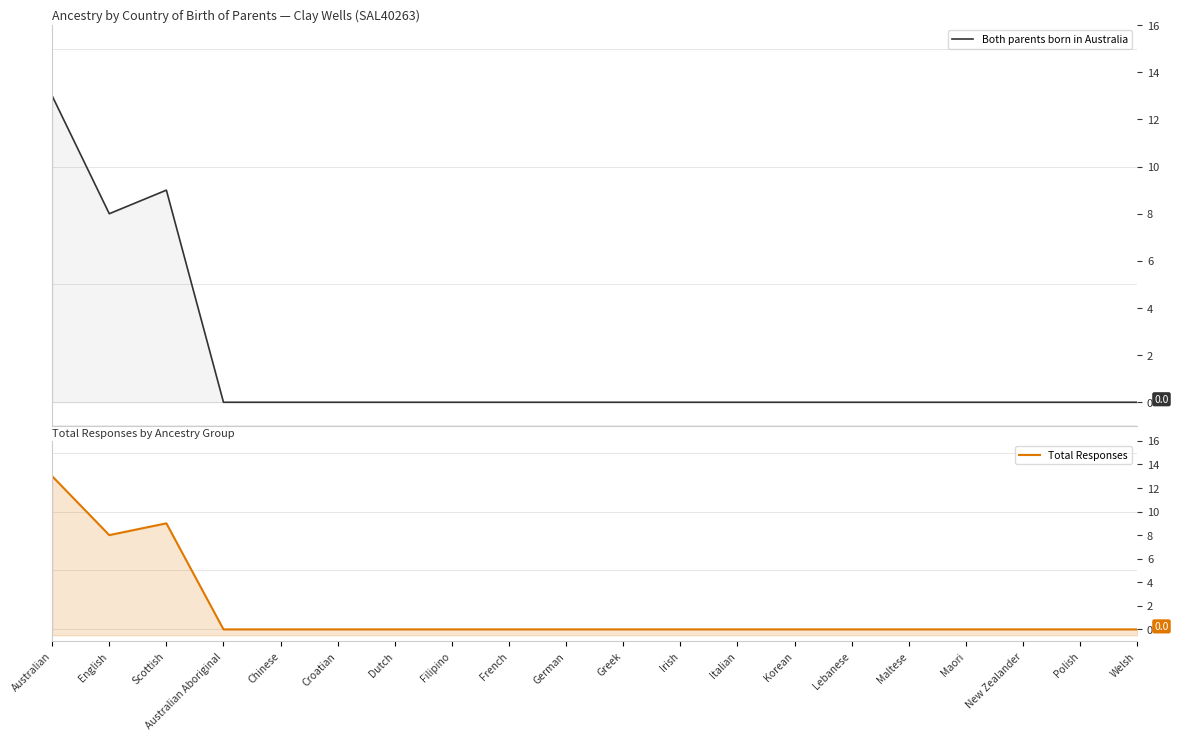

True or false: Both parents born in Australia and Total Responses cross at least once.

False